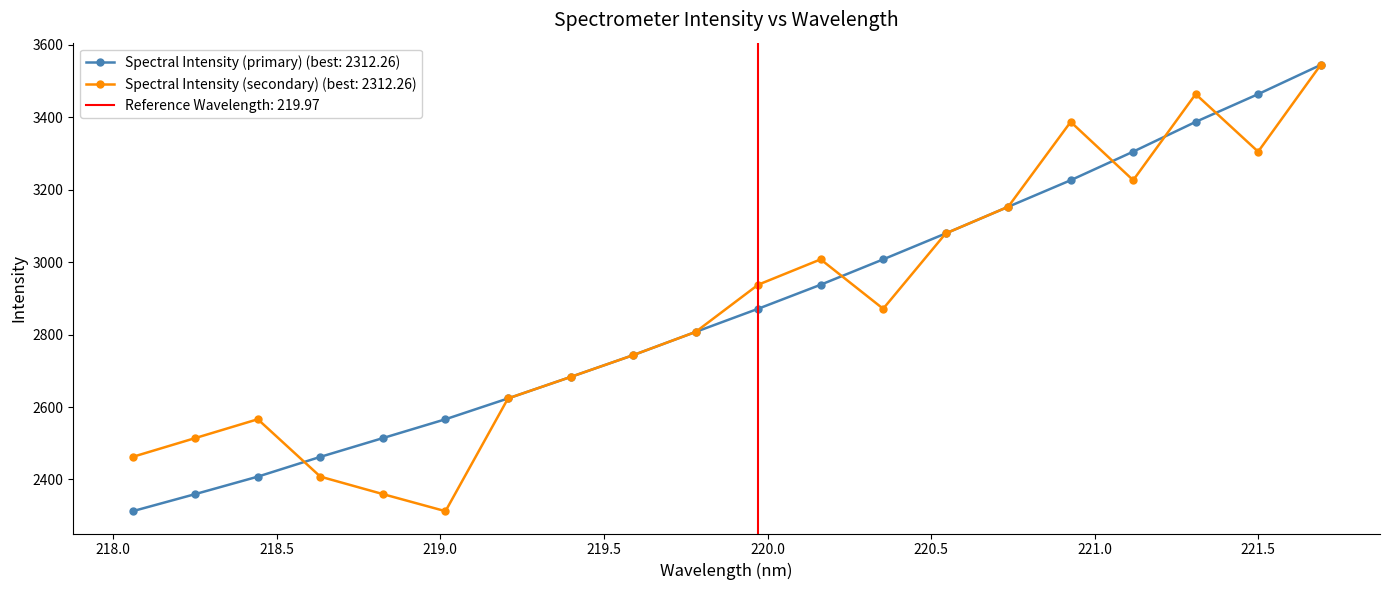

Which has a higher value, 221.6902 or 220.7354?

221.6902